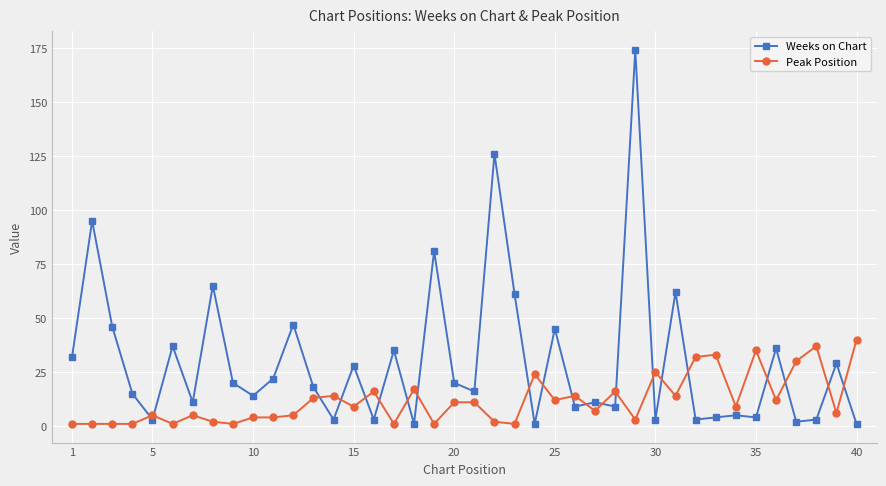

What is the difference between the maximum and second lowest values in the Weeks on Chart series?

173